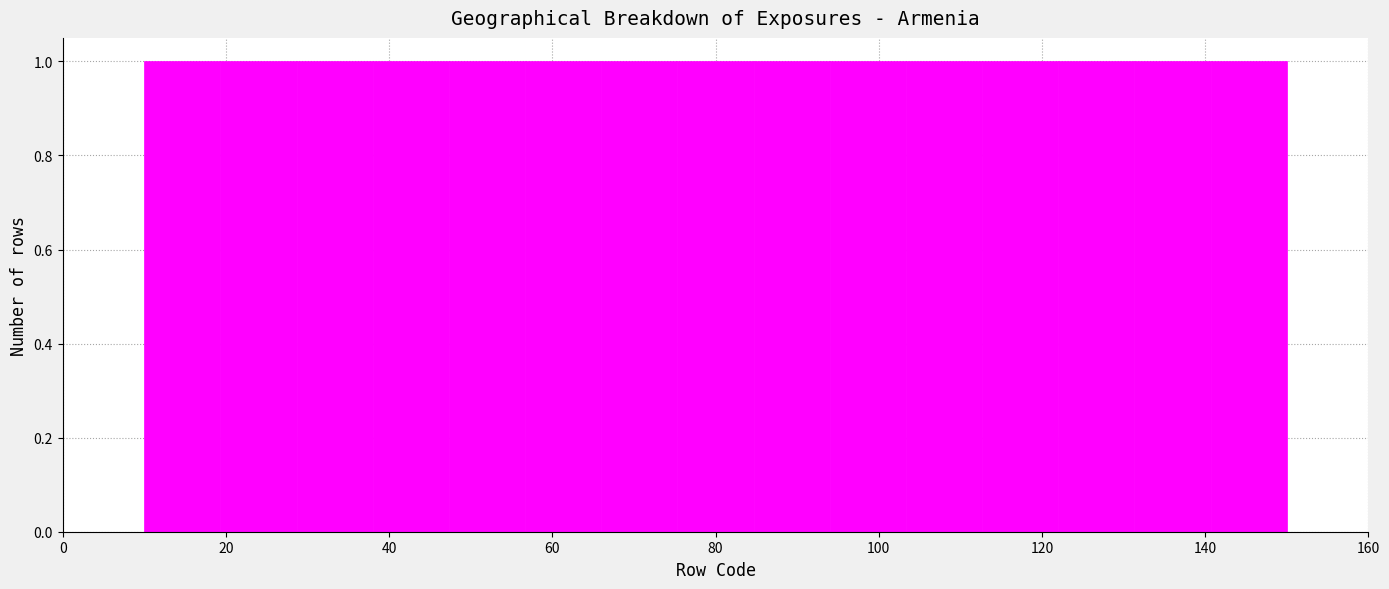

Reading left to right, list every bar in this chart as the range it spans on the x-axis followed by its height. Neither the bar edges nor the heights are printed on the chart, so give them approximately, as read against the axes.

10 to 20: 1
20 to 28: 1
28 to 38: 1
38 to 48: 1
48 to 56: 1
56 to 66: 1
66 to 76: 1
76 to 84: 1
84 to 94: 1
94 to 104: 1
104 to 112: 1
112 to 122: 1
122 to 132: 1
132 to 140: 1
140 to 150: 1